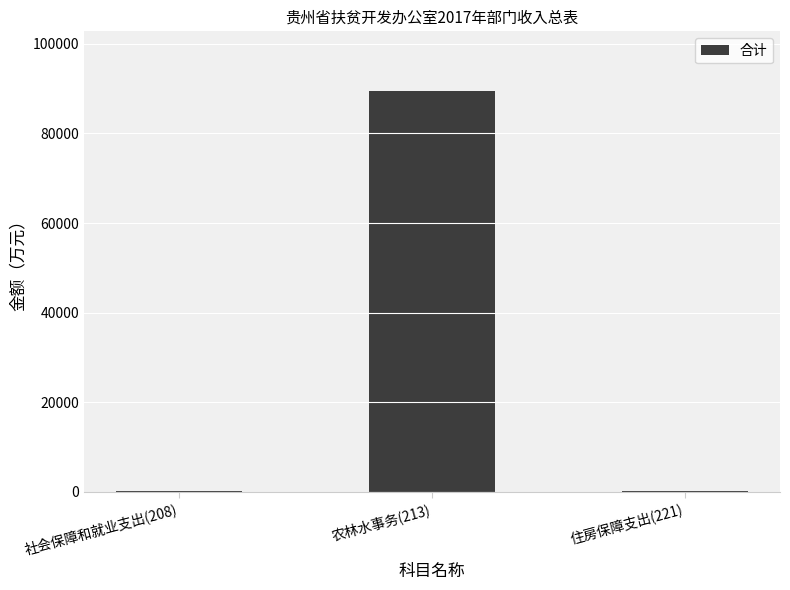

What is the greatest value displayed?

89394.9